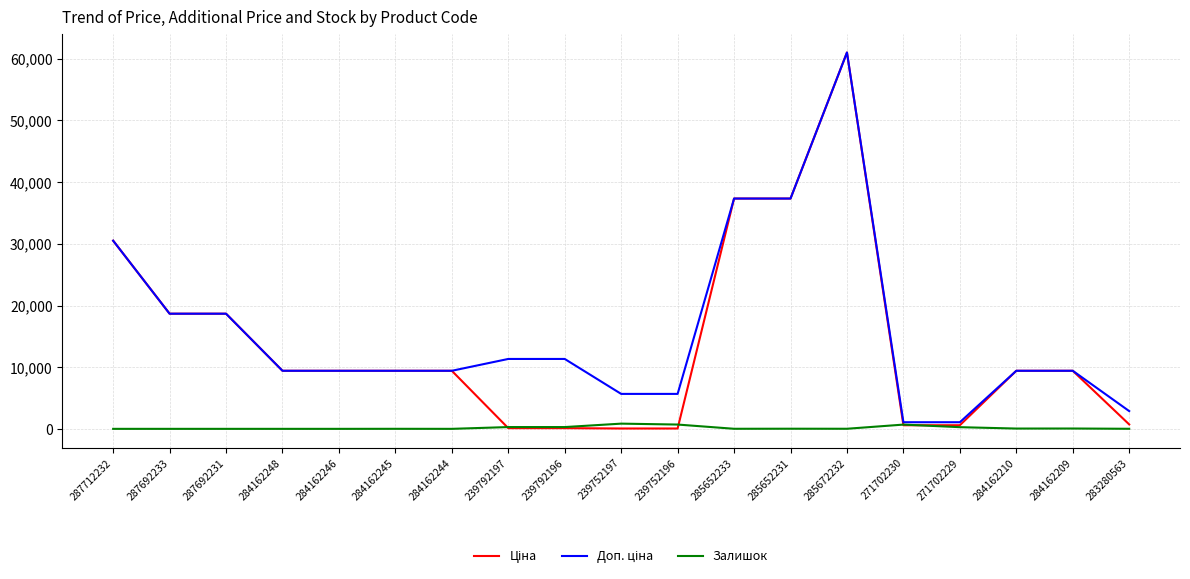

At which category is the sum across all series the highest?

285672232